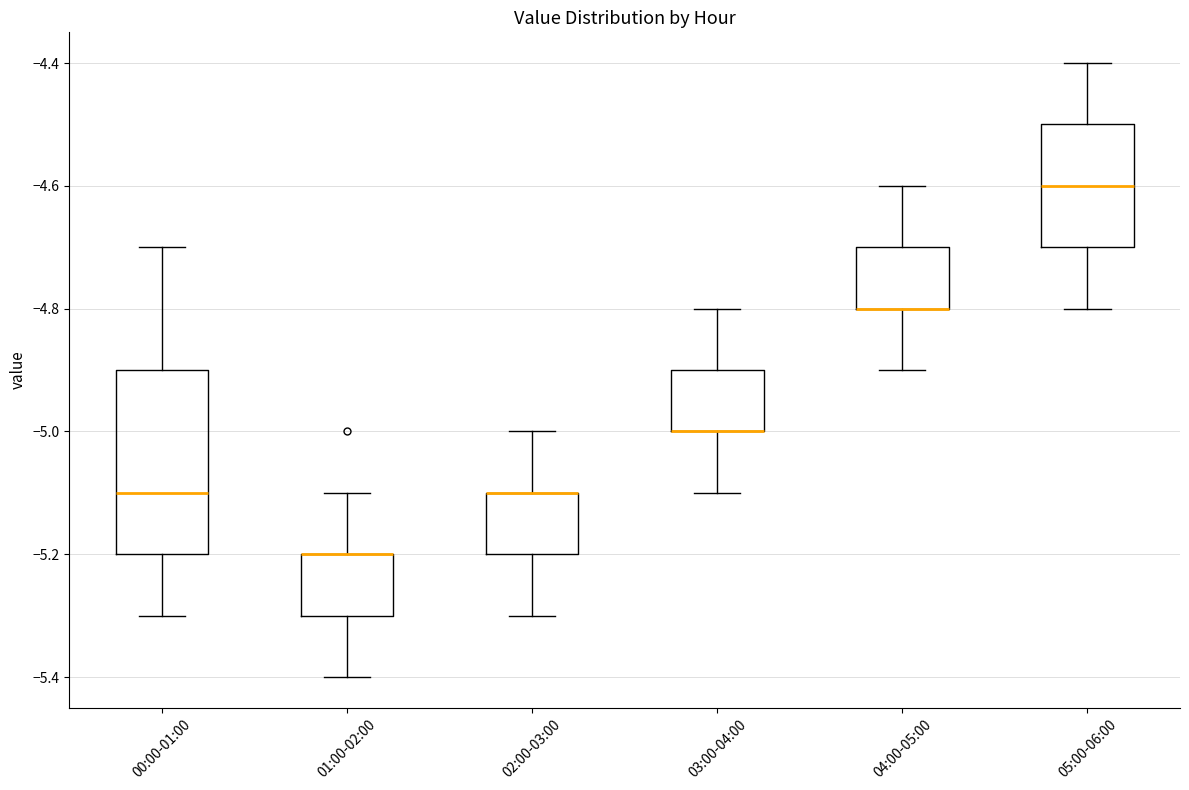

Reading left to right, transcribe this box plot: for each box, give where its median line is, the range the box spans, and where its two whiskers end, as read against the y-axis. The values are not printed on the chart, so give them approximately, as read against the axis.

00:00-01:00: median -5.1, box -5.2 to -4.9, whiskers -5.3 to -4.7
01:00-02:00: median -5.2 (drawn on the box's upper edge), box -5.3 to -5.2, whiskers -5.4 to -5.1
02:00-03:00: median -5.1 (drawn on the box's upper edge), box -5.2 to -5.1, whiskers -5.3 to -5.0
03:00-04:00: median -5.0 (drawn on the box's lower edge), box -5.0 to -4.9, whiskers -5.1 to -4.8
04:00-05:00: median -4.8 (drawn on the box's lower edge), box -4.8 to -4.7, whiskers -4.9 to -4.6
05:00-06:00: median -4.6, box -4.7 to -4.5, whiskers -4.8 to -4.4